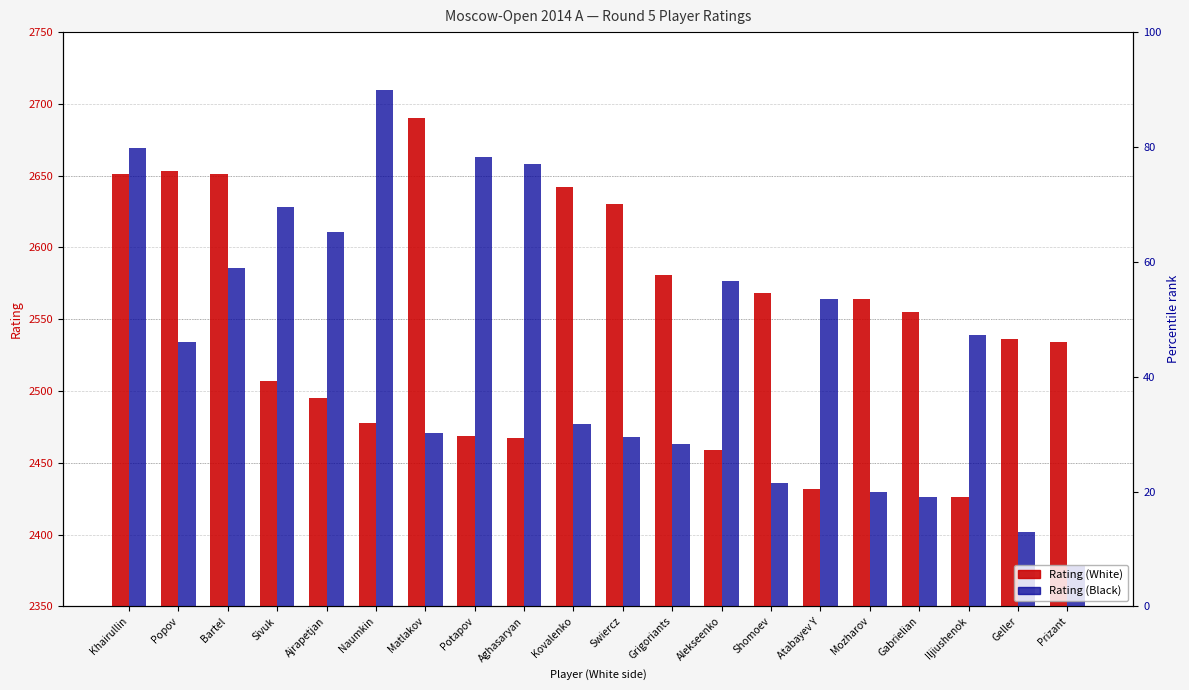

What is the difference between the maximum and minimum values in the Rating (Black) series?

332